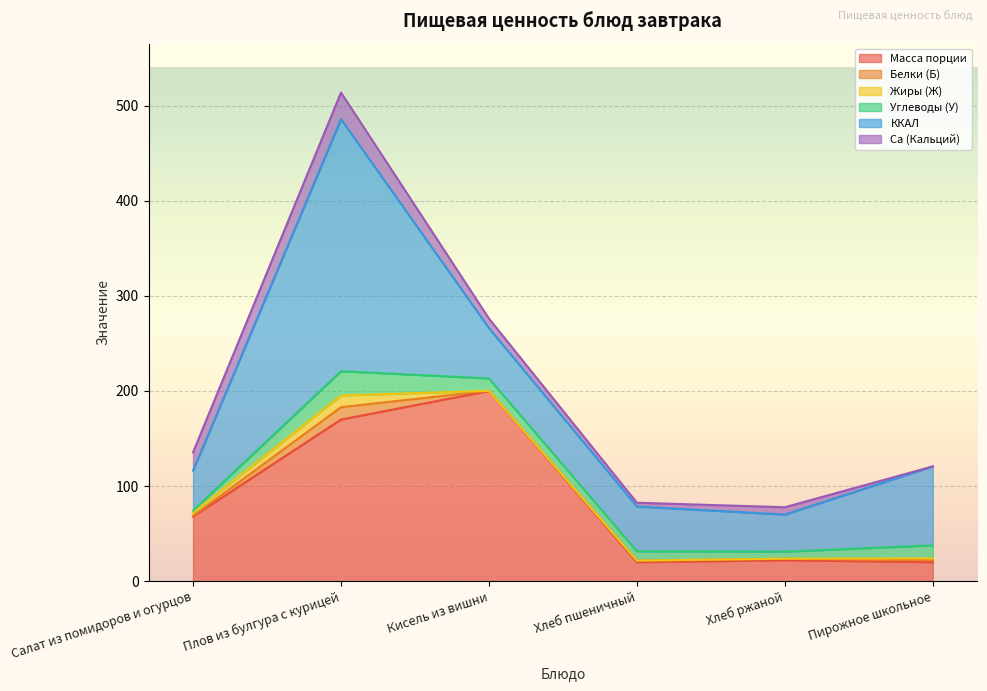

Which label corresponds to the smallest value in the chart?

Кисель из вишни